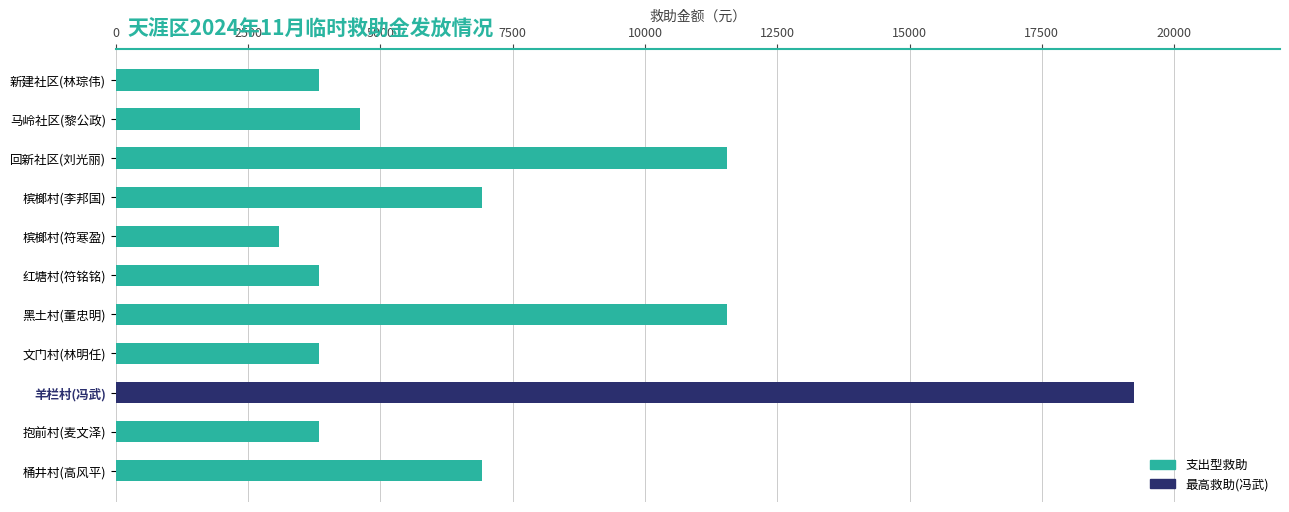

The value at 黑土村(董忠明) is 7866. True or false?

False